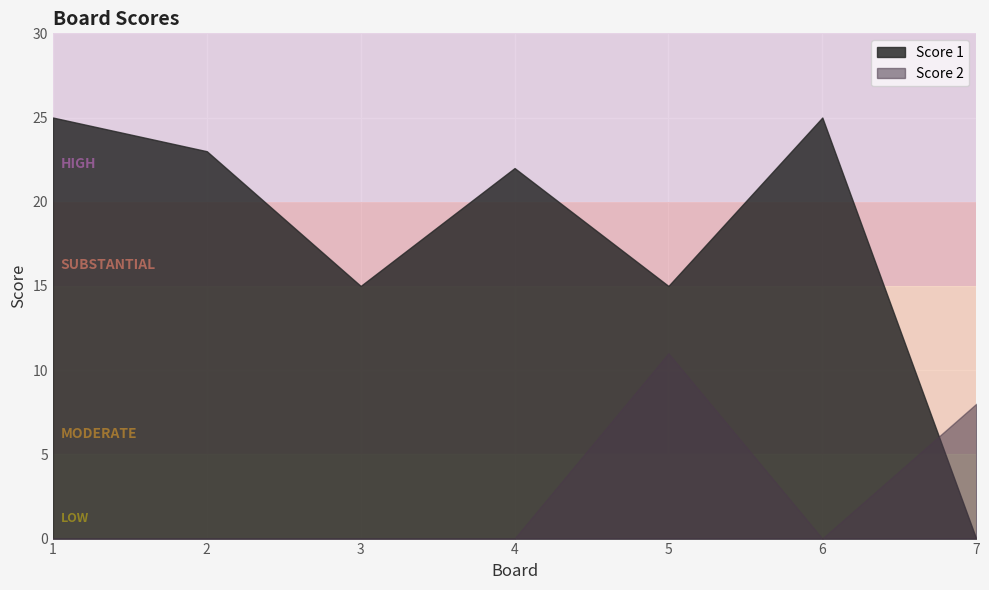

Rank the series at 1 from lowest to highest value.

Score 2, Score 1